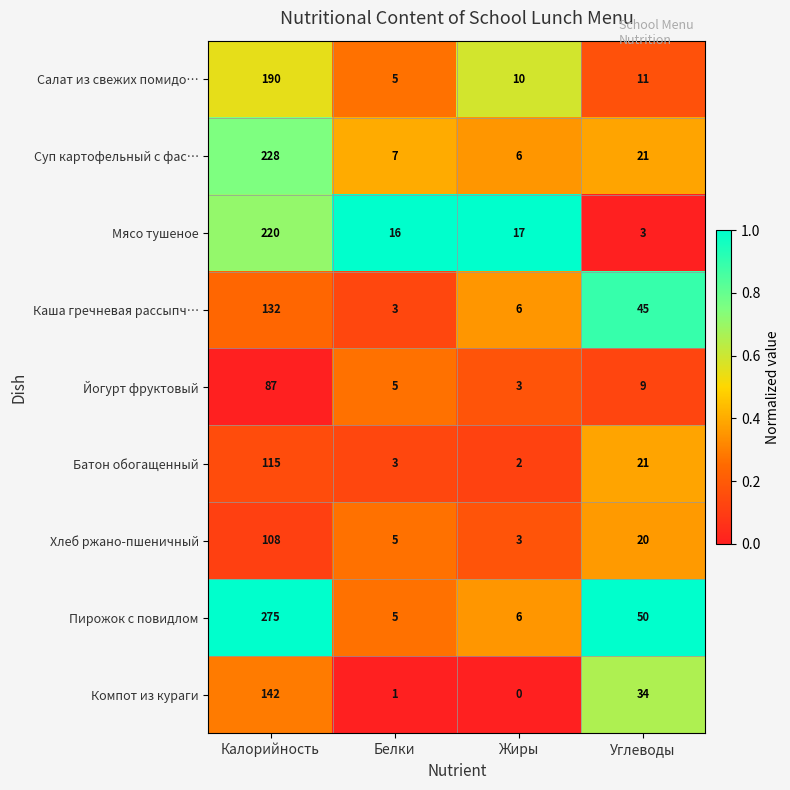

The Йогурт фруктовый series shows 87 at Калорийность. True or false?

True